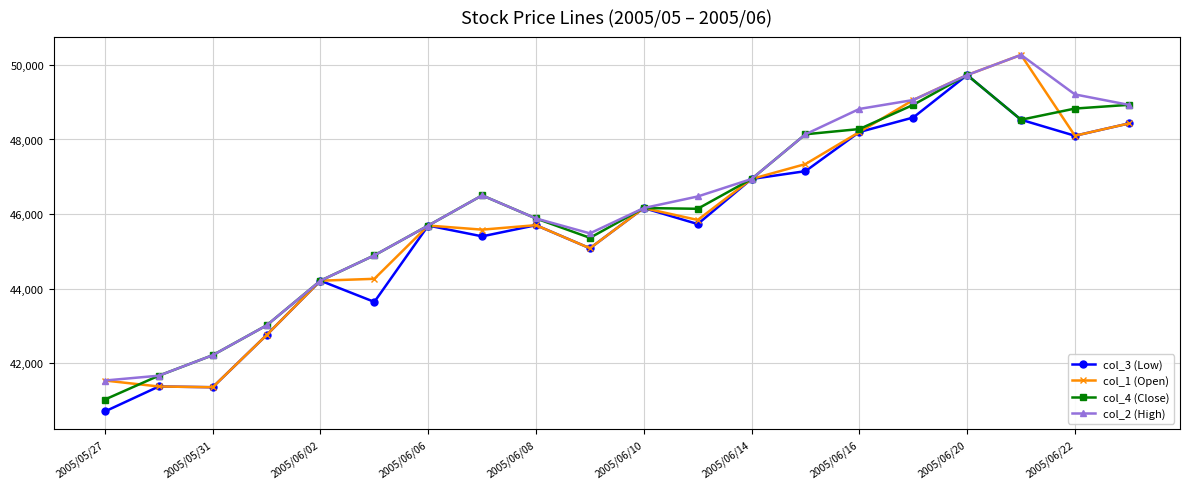

What is the sum of all col_4 (Close) values?

921040